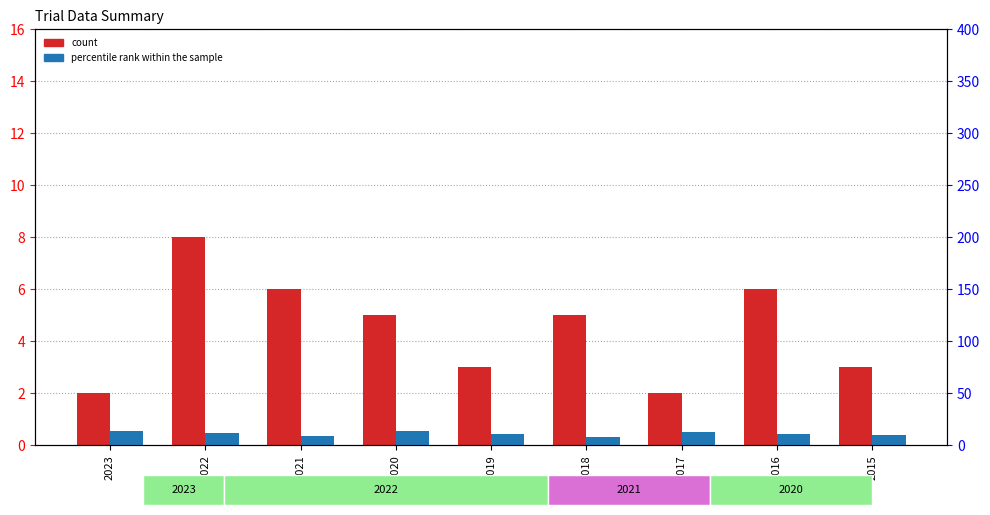

At which label is count closest to 5?

2020